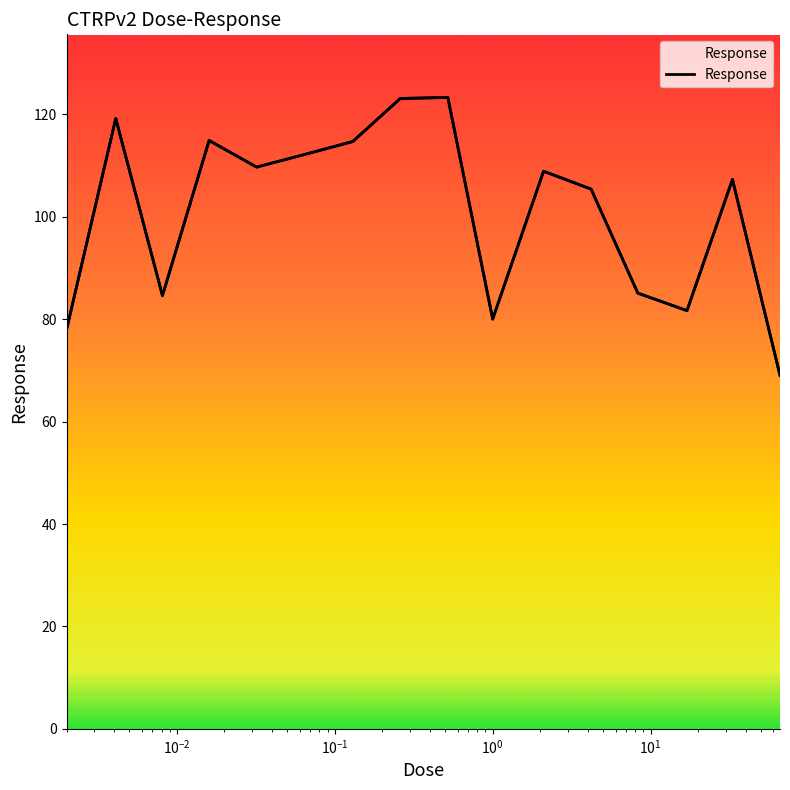

Which category has the lowest value across all series?

66.0